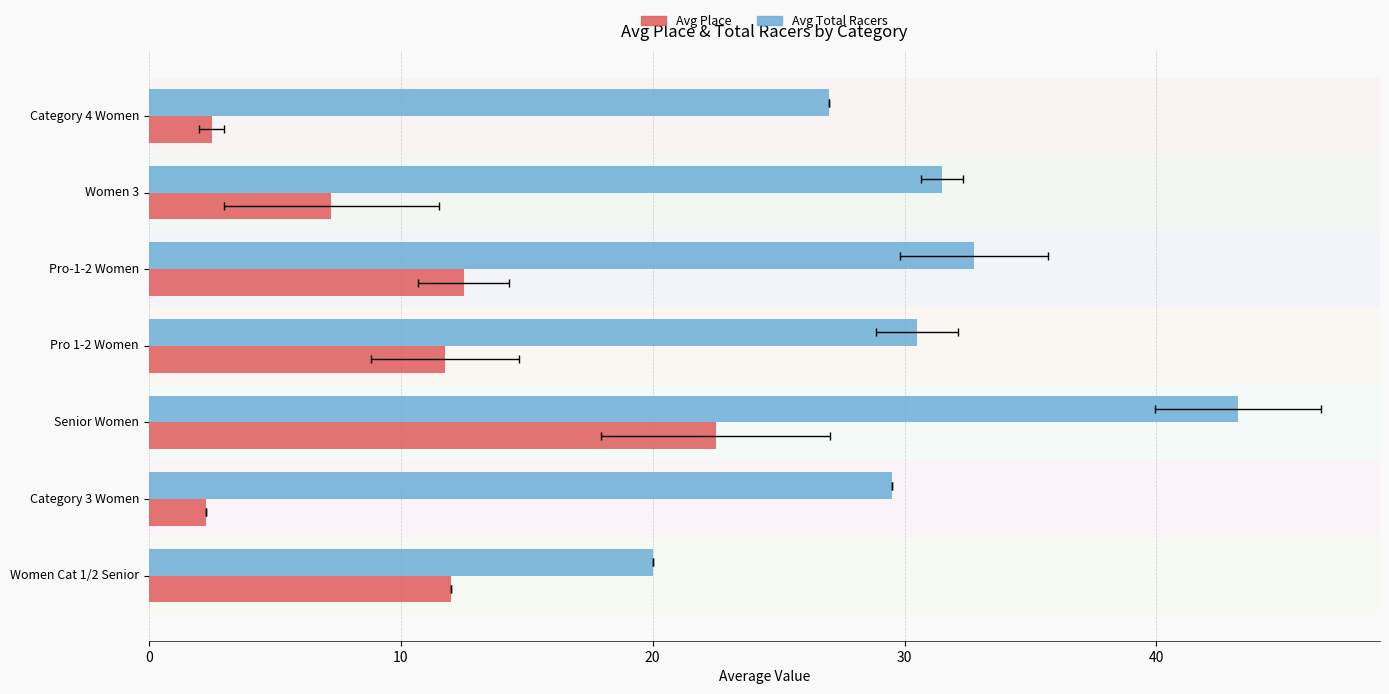

What are all the series names shown in the legend?

Avg Place, Avg Total Racers